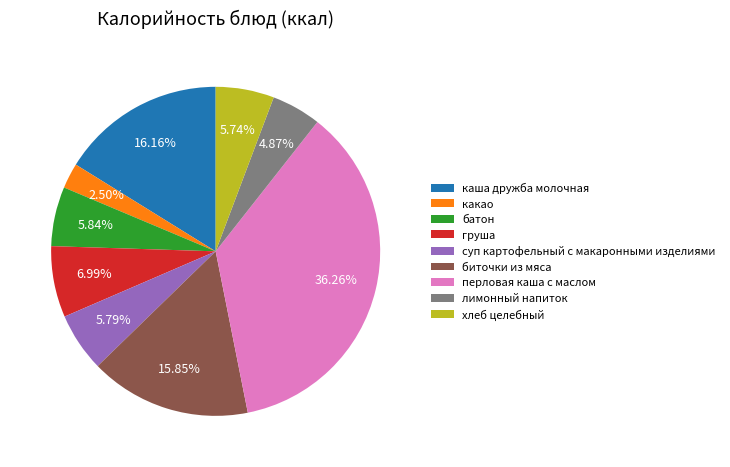

Is лимонный напиток the majority of the pie?

No